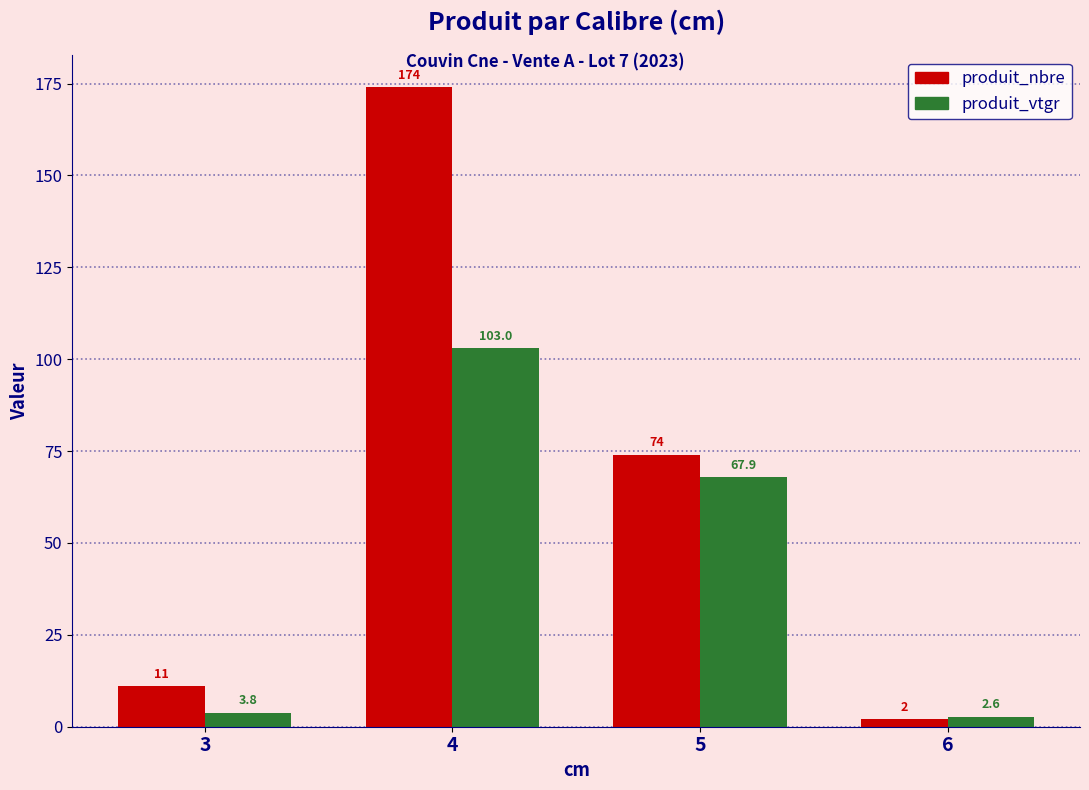

What are all the series names shown in the legend?

produit_nbre, produit_vtgr